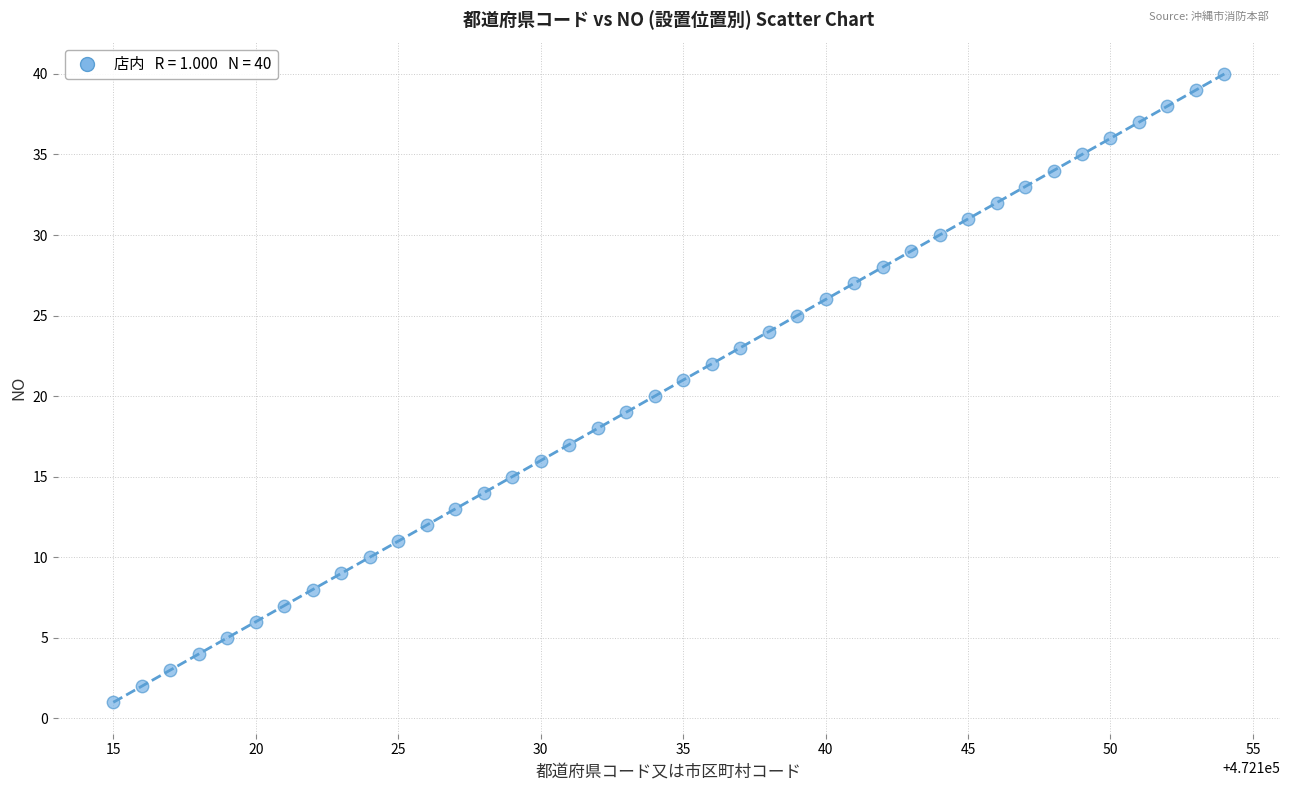

What is the range of Y values (max minus min)?

39